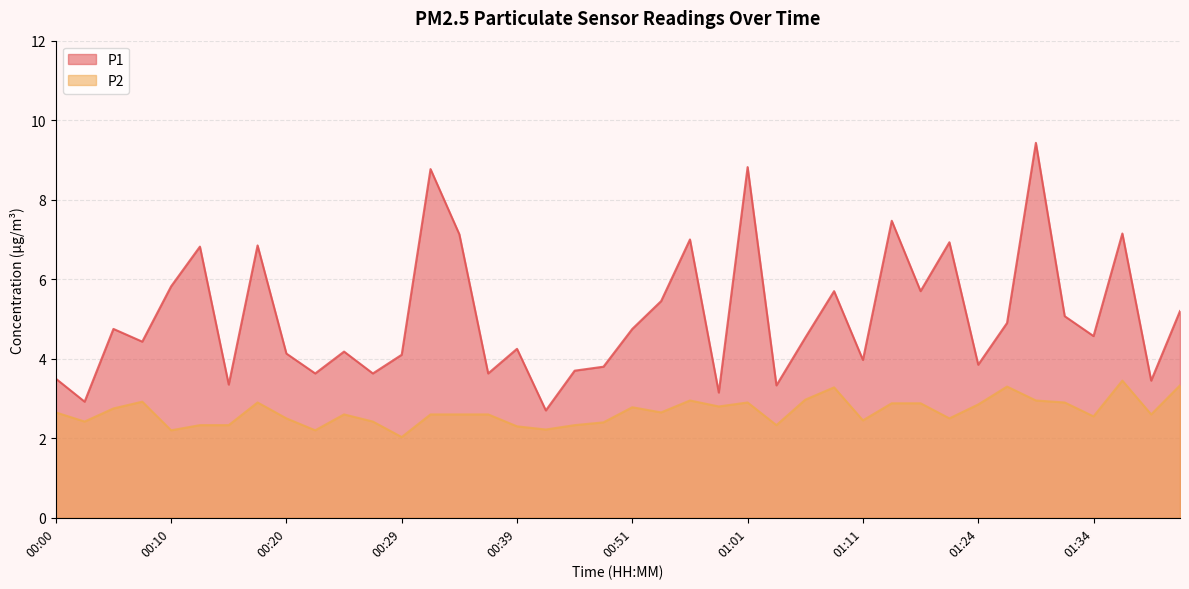

What is the label of the 18th point from the left?

00:41